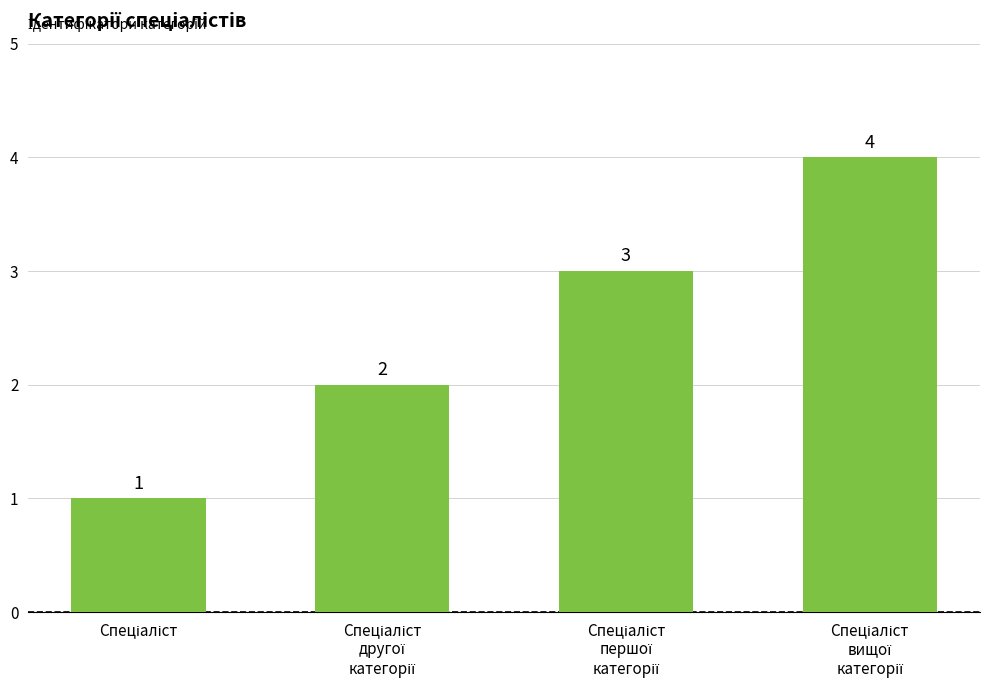

How many values are between 2 and 4?

3